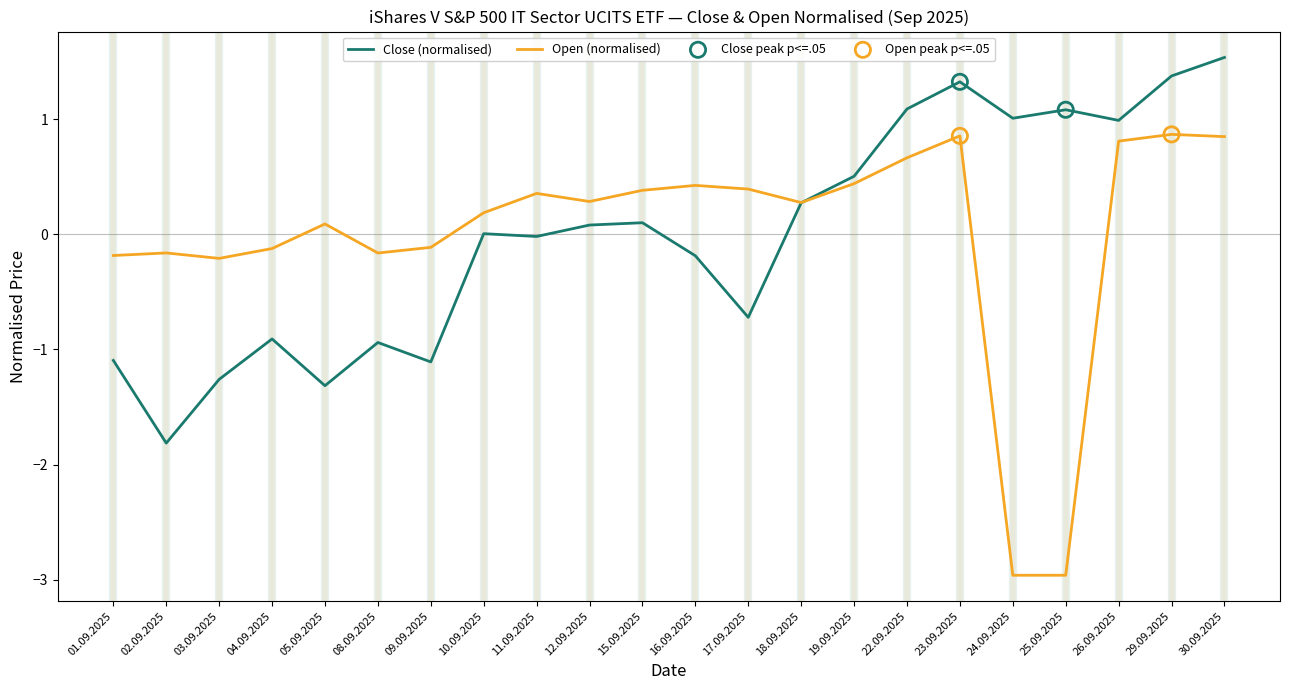

What is the total value across all series at 30.09.2025?

2.4